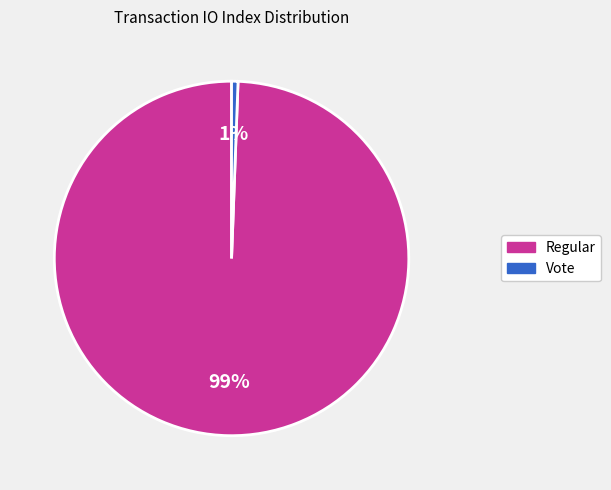

What is the smallest slice in the pie chart?

Vote